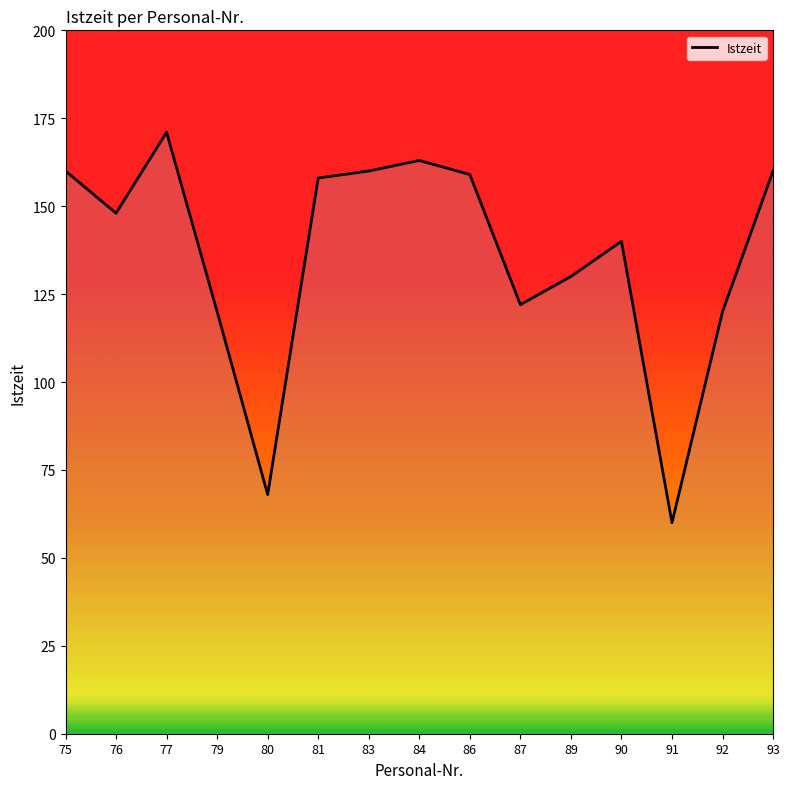

How many distinct data groups are displayed?

1